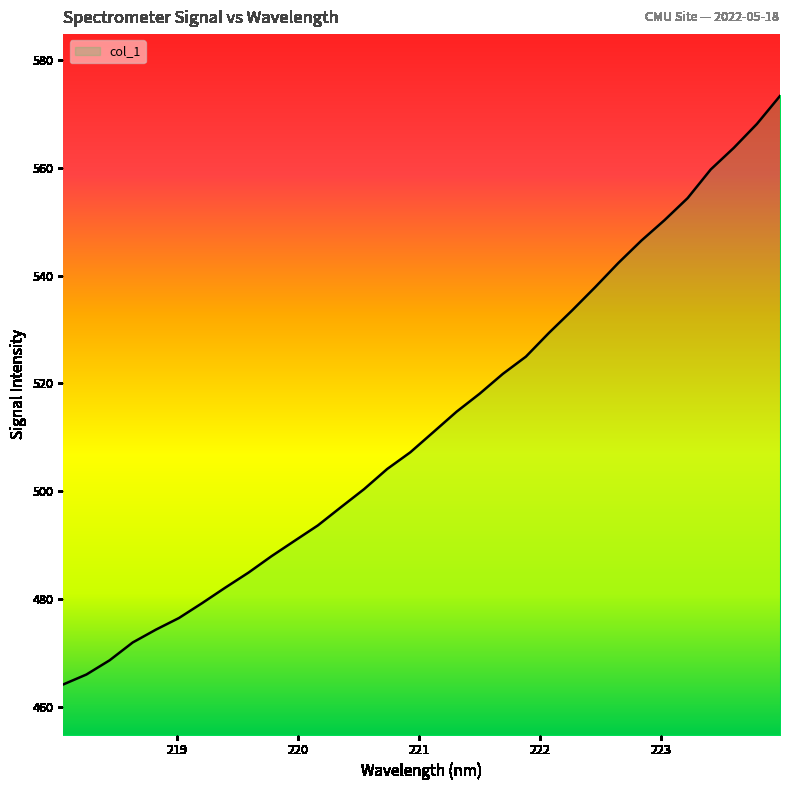

What is the maximum value shown in the chart?

573.3